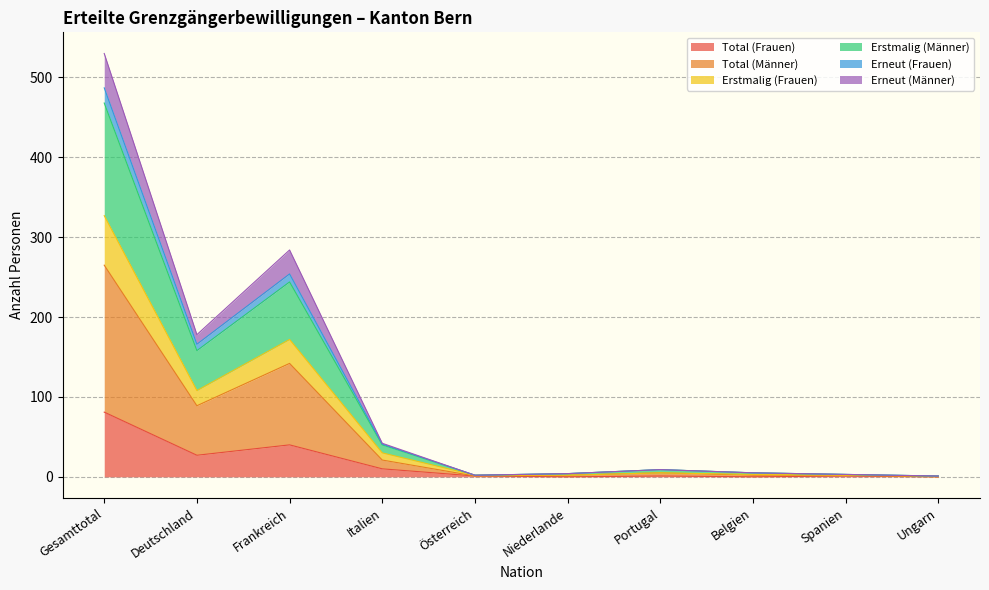

At which category is the sum across all series the highest?

Gesamttotal